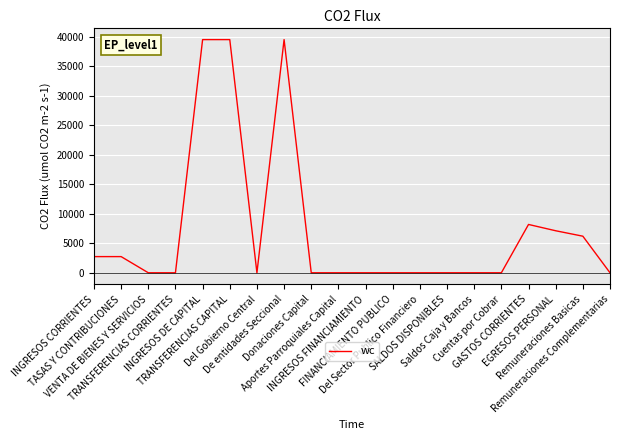

What value does the data have at TRANSFERENCIAS CAPITAL?

39529.3